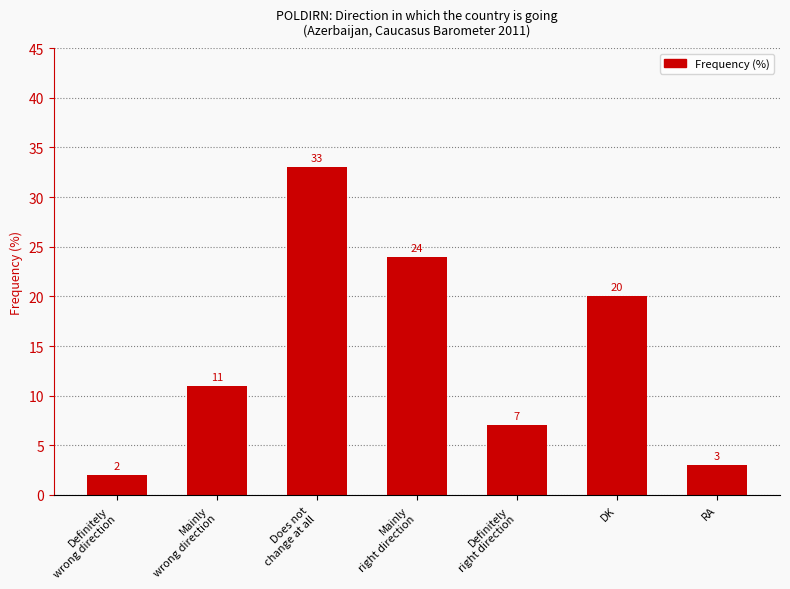

What is the ratio of the value at RA to the value at Definitely
right direction?

0.4